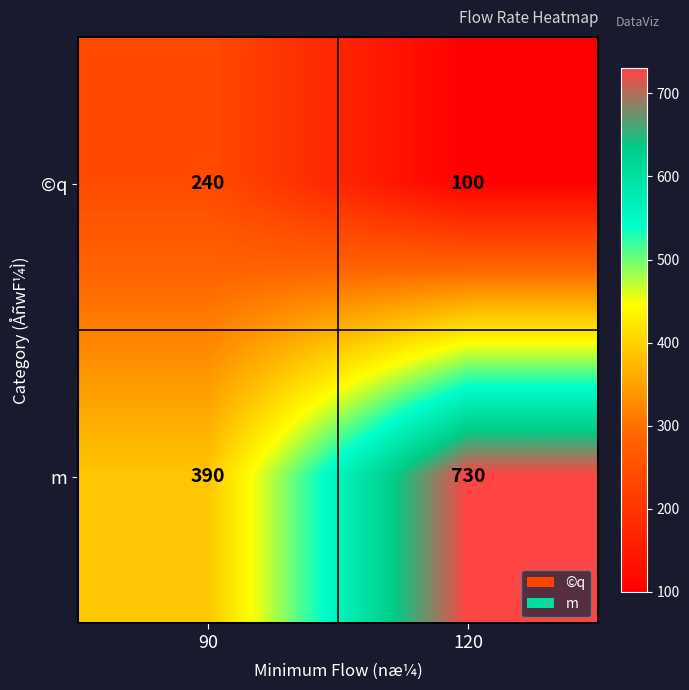

What is the total value across all series at 90?

630